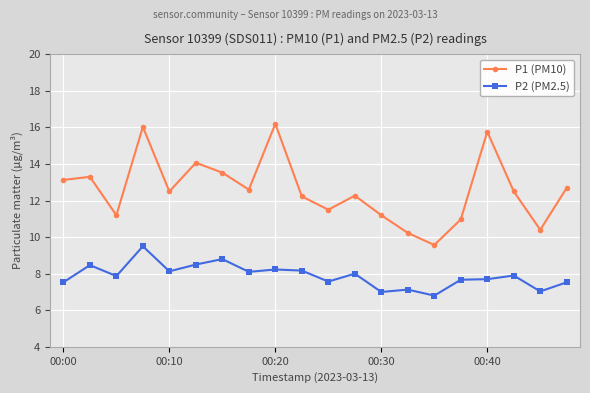

What is the maximum value shown in the chart?

16.2